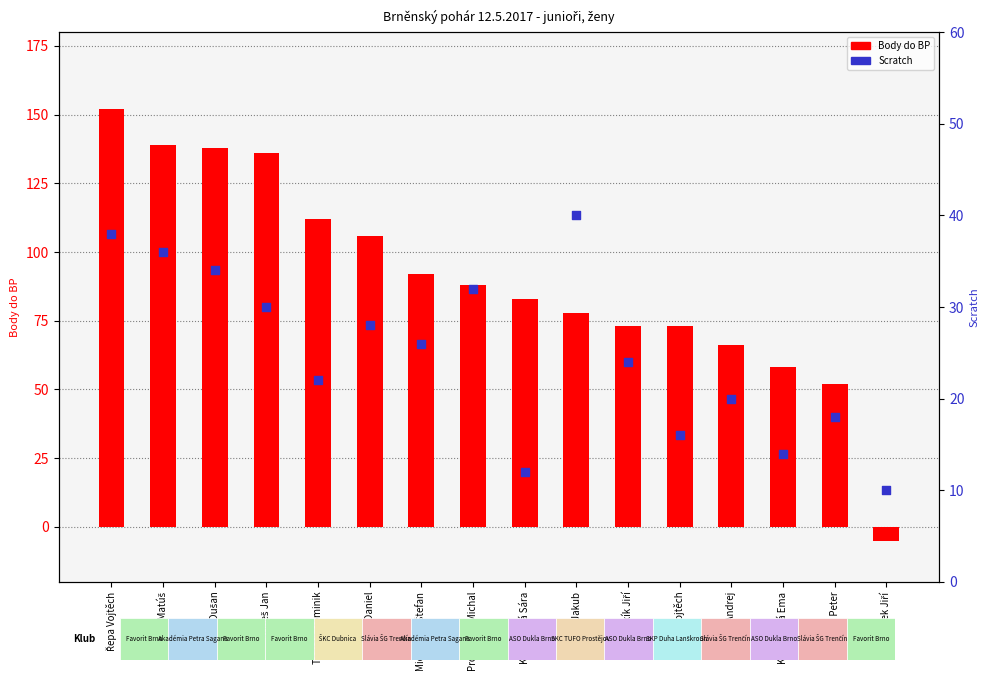

What are all the series names shown in the legend?

Body do BP, Scratch